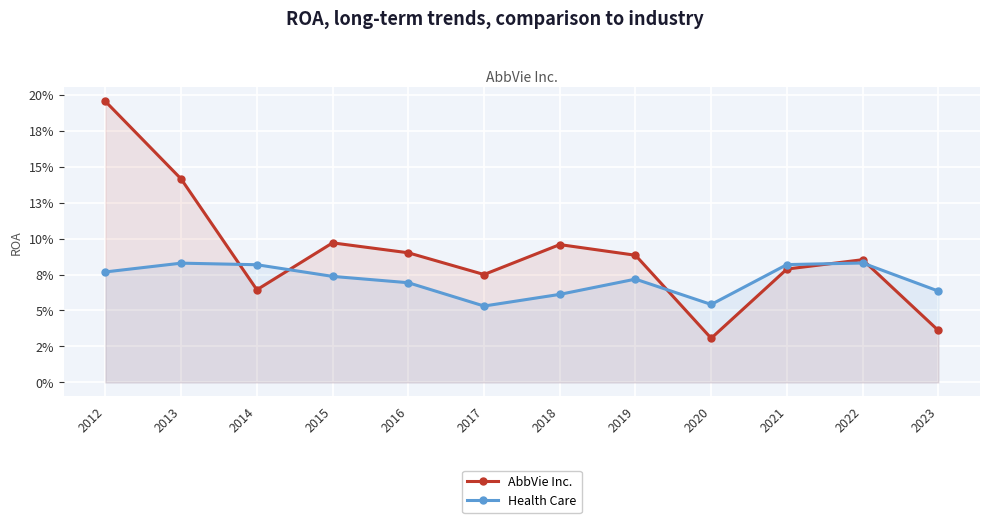

Reading right to left, extract all data points from this chart.

AbbVie Inc.: 2023=0.0	2022=0.1	2021=0.1	2020=0.0	2019=0.1	2018=0.1	2017=0.1	2016=0.1	2015=0.1	2014=0.1	2013=0.1	2012=0.2
Health Care: 2023=0.1	2022=0.1	2021=0.1	2020=0.1	2019=0.1	2018=0.1	2017=0.1	2016=0.1	2015=0.1	2014=0.1	2013=0.1	2012=0.1